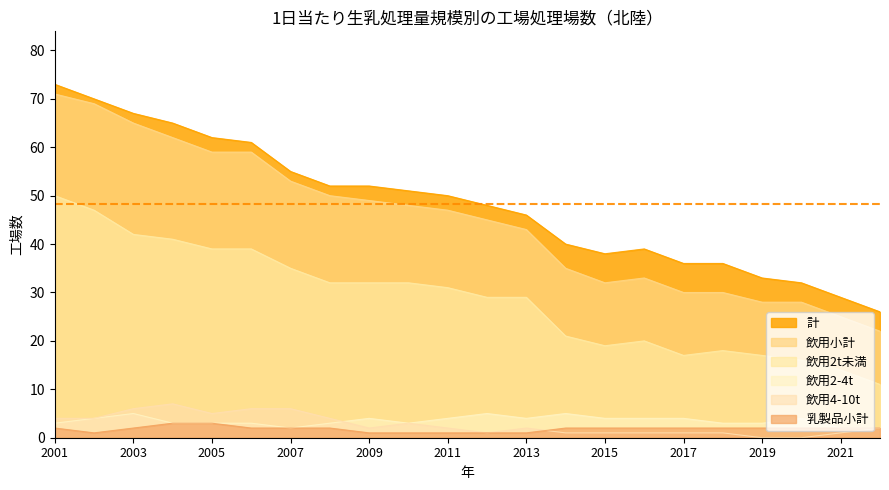

At which label does 飲用2t未満 first exceed 31?

2001